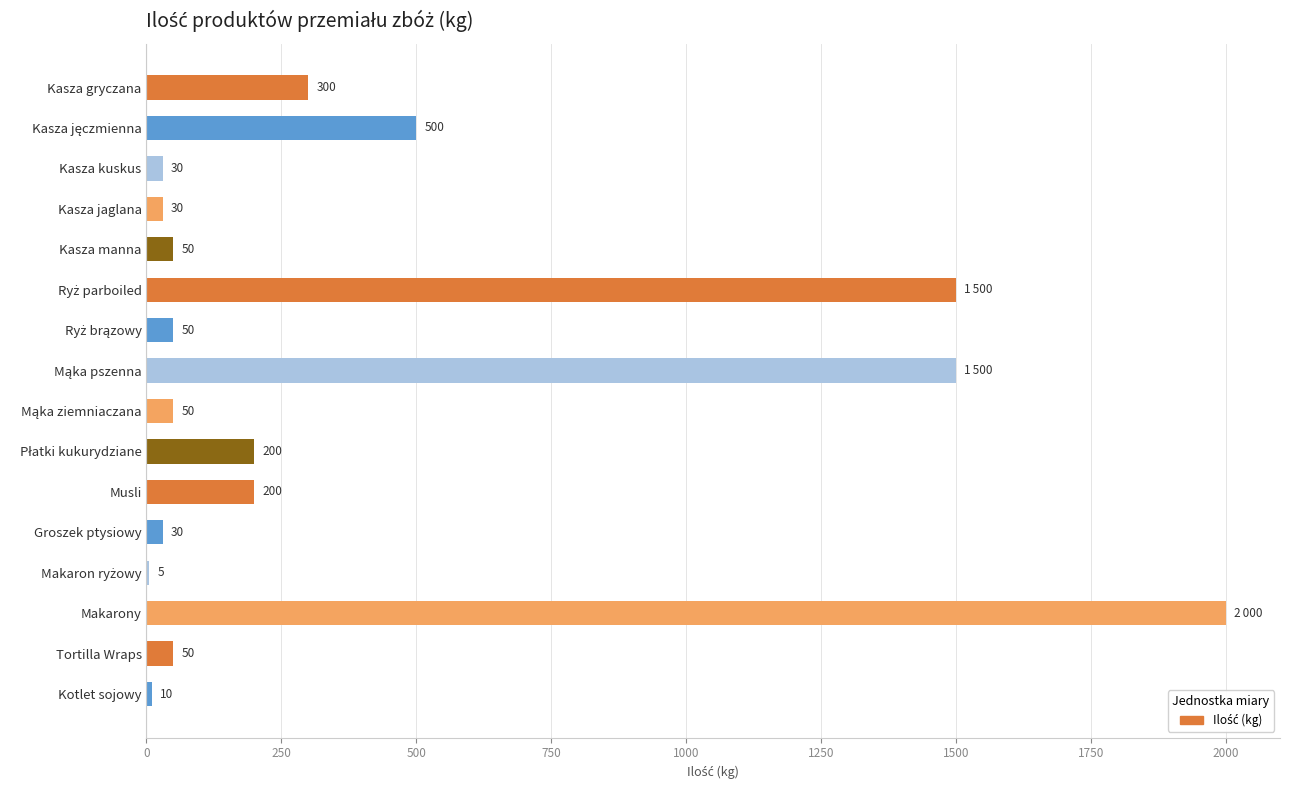

Which label corresponds to the largest value in the chart?

Makarony